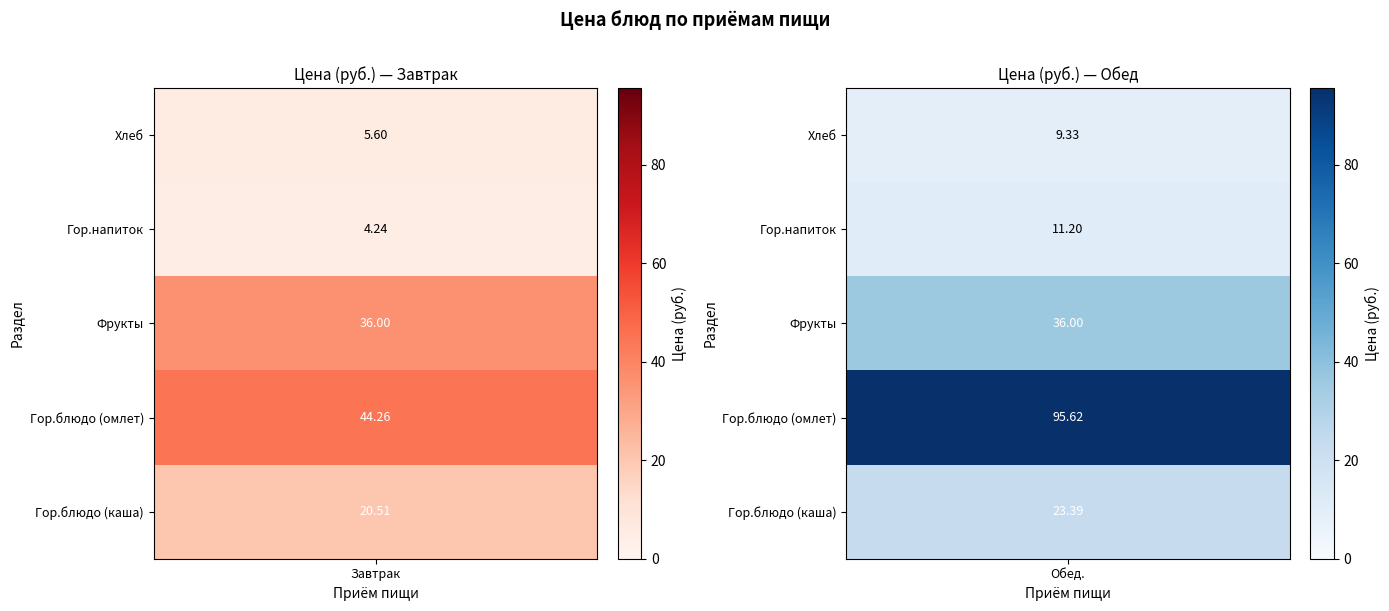

Which series has the largest total across all categories?

Обед.